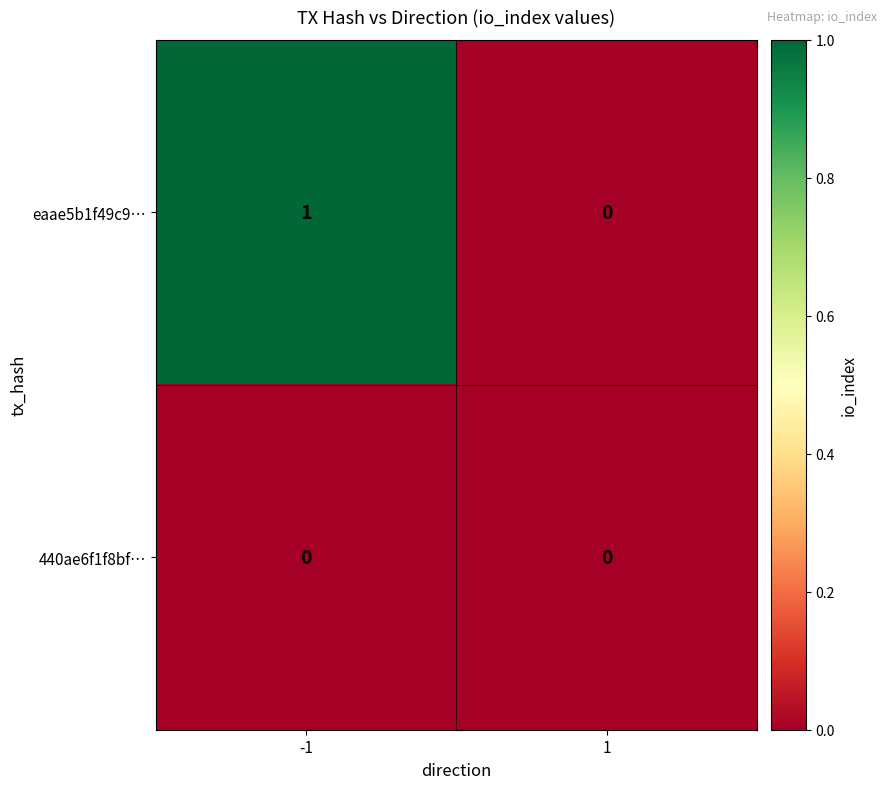

The value of 440ae6f1f8bf… at 1 is 0. True or false?

True